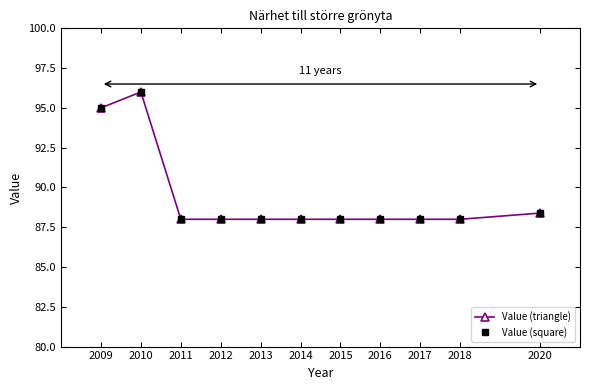

Reading left to right, extract all data points from this chart.

Value (triangle): 2009=95.0	2010=96.0	2011=88.0	2012=88.0	2013=88.0	2014=88.0	2015=88.0	2016=88.0	2017=88.0	2018=88.0	2020=88.4
Value (square): 2009=95.0	2010=96.0	2011=88.0	2012=88.0	2013=88.0	2014=88.0	2015=88.0	2016=88.0	2017=88.0	2018=88.0	2020=88.4